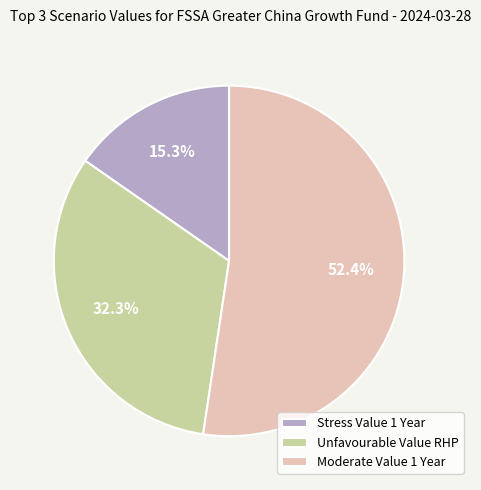

How many segments does this pie chart have?

3